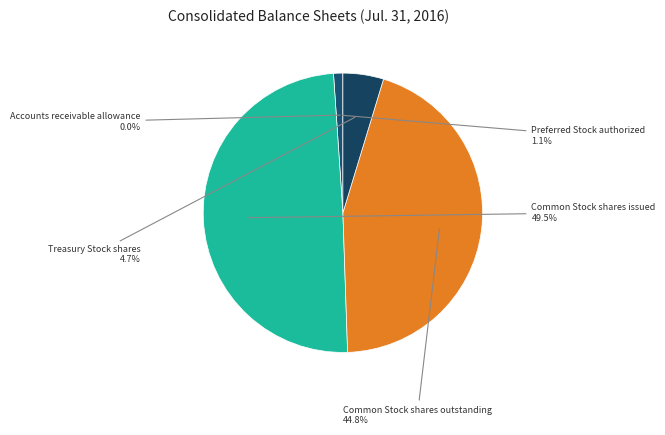

Is Preferred Stock authorized the majority of the pie?

No